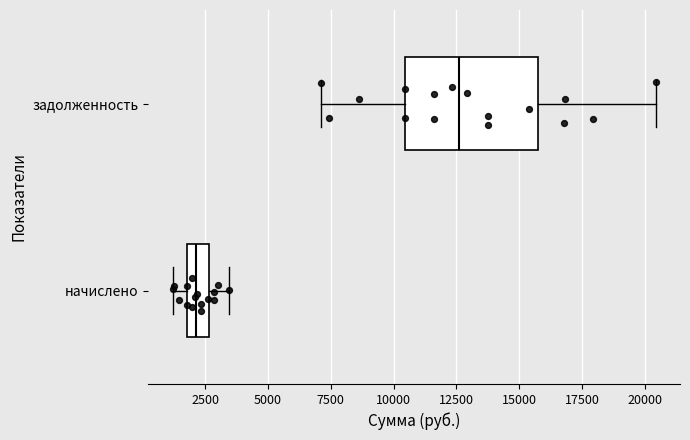

Which box has the furthest to the right median line?

задолженность